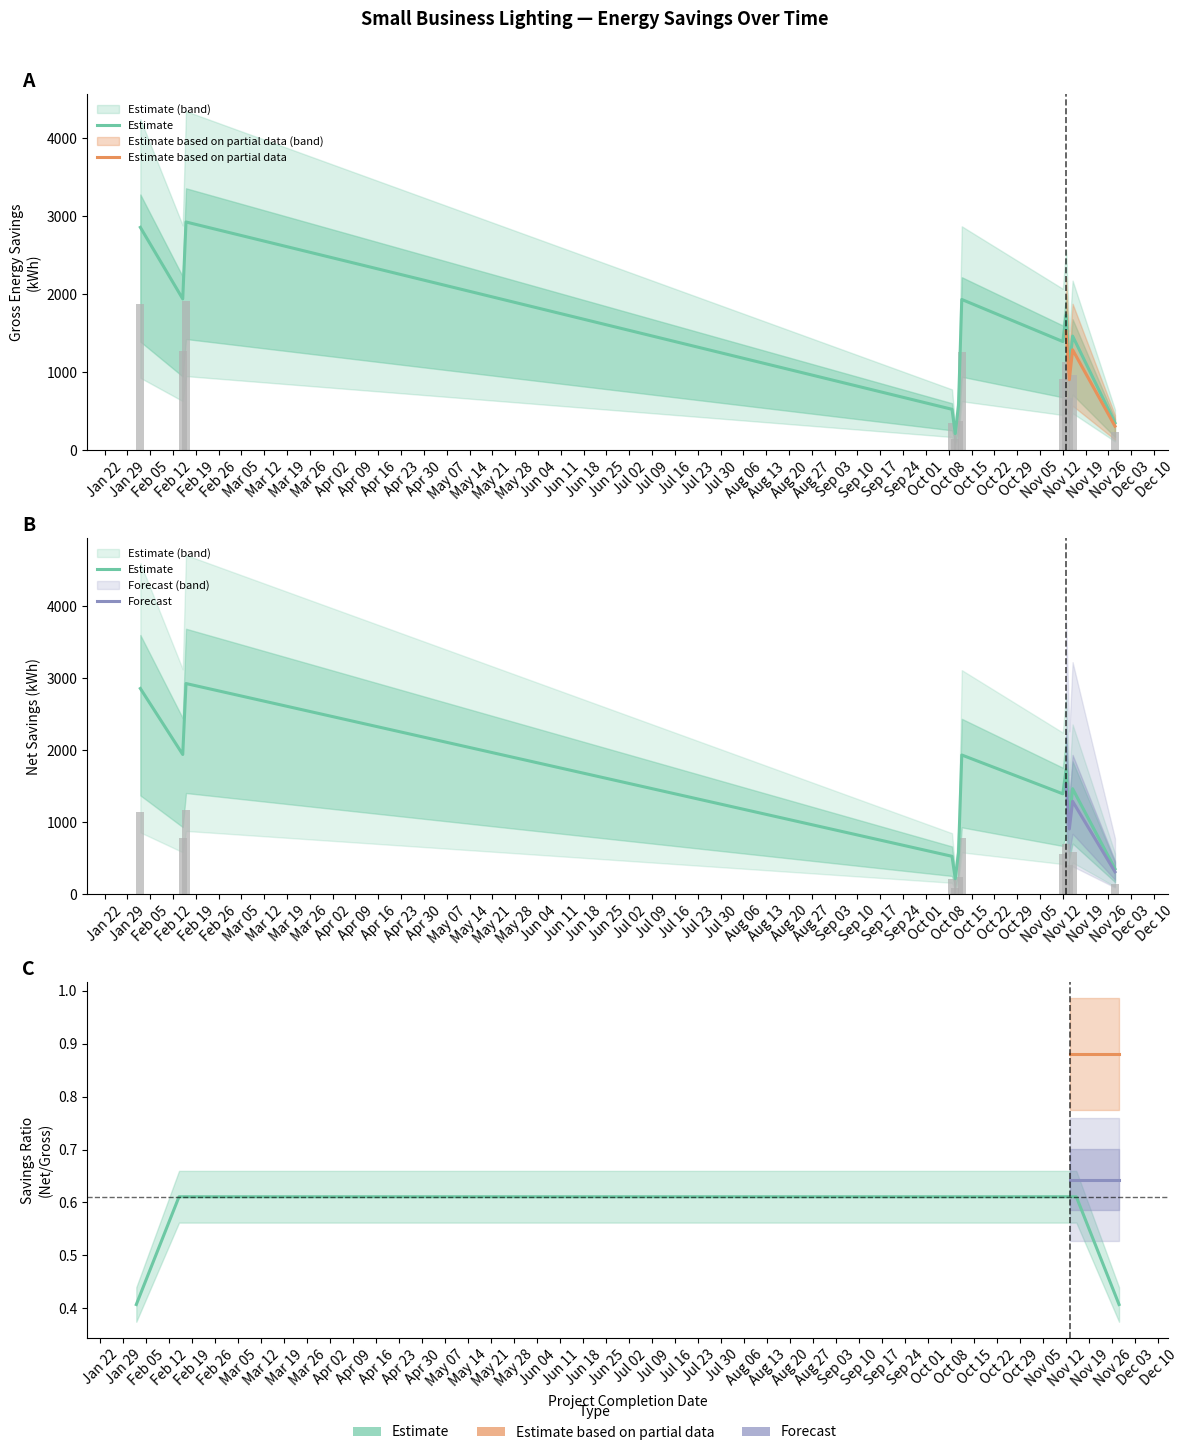

Is it true that Savings_2019 equals 140.7 at 2018-11-28?

True